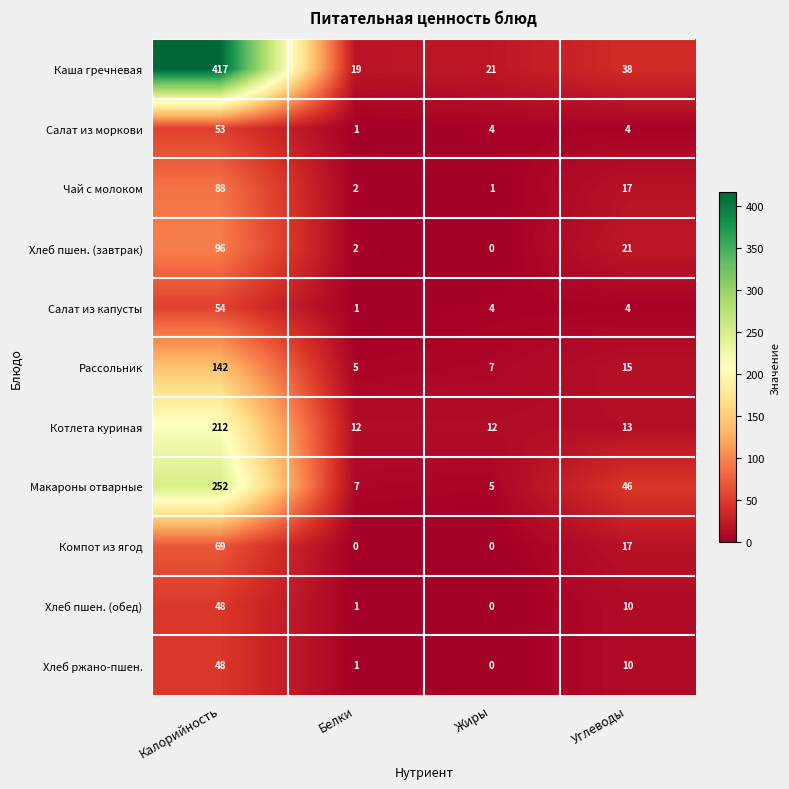

Which series has the widest spread of values?

Каша гречневая